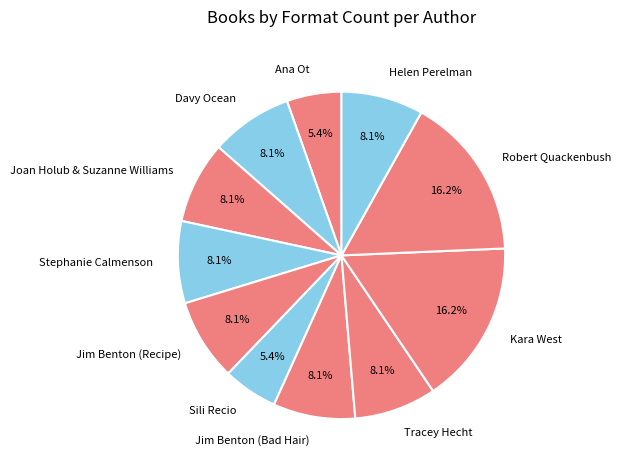

Is there any slice that represents more than half of the pie?

No